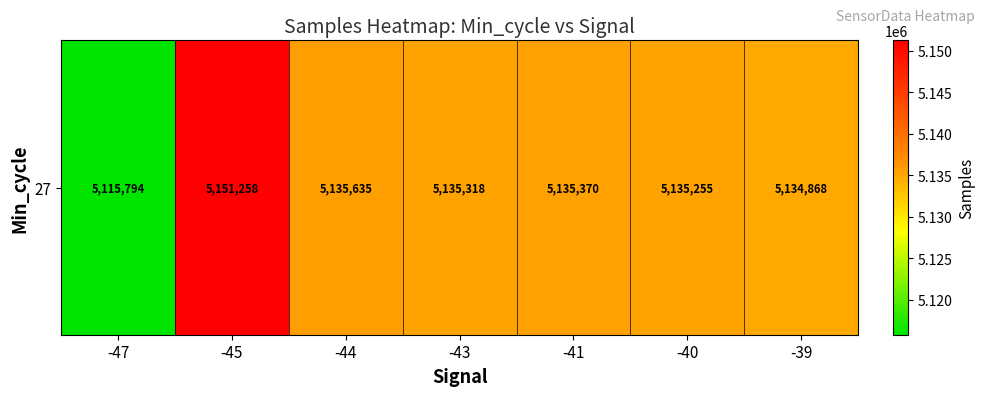

Where is the data nearest to the value 5133526?

-39